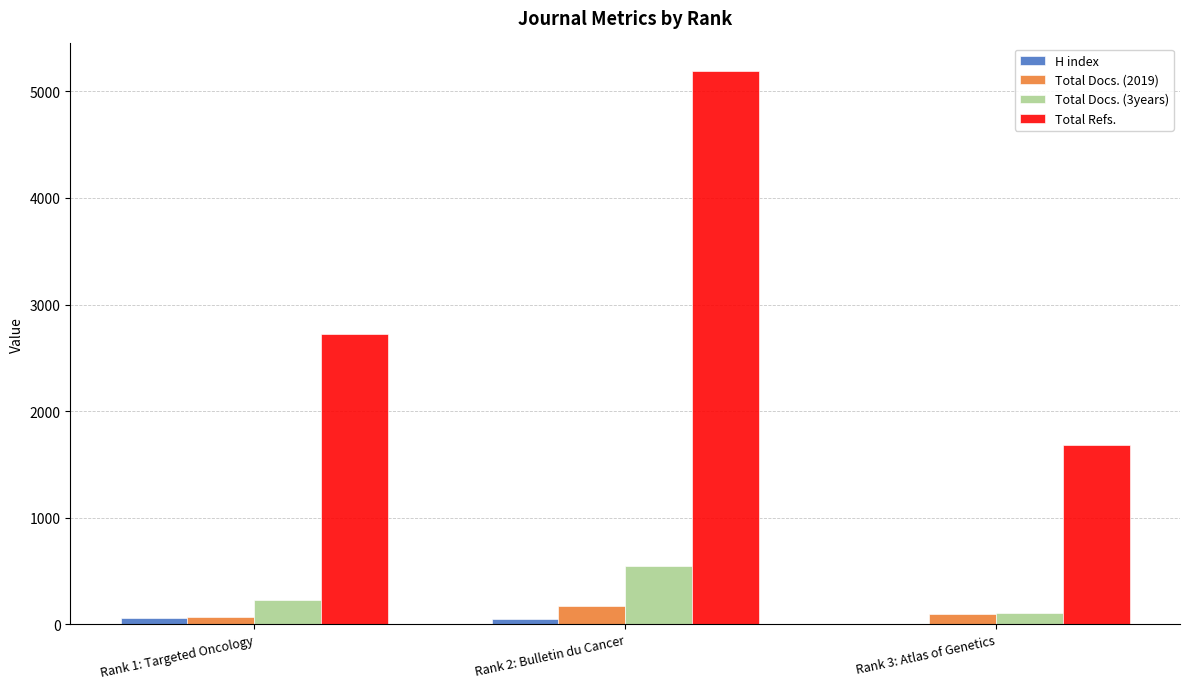

Which category has the highest value in the Total Docs. (3years) series?

Rank 2: Bulletin du Cancer